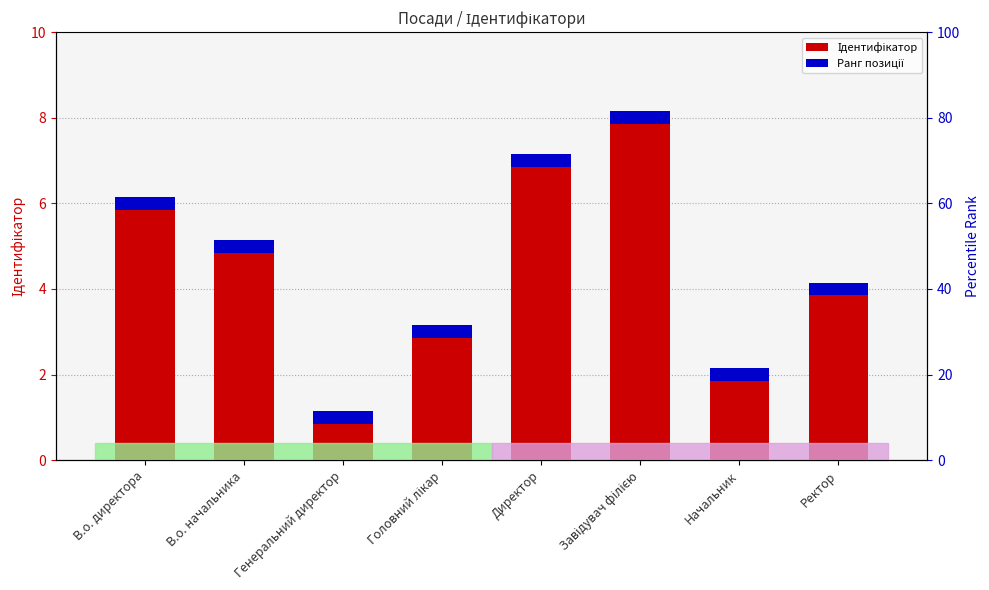

Reading left to right, transcribe all the data shown in this chart.

В.о. директора=6	В.о. начальника=5	Генеральний директор=1	Головний лікар=3	Директор=7	Завідувач філією=8	Начальник=2	Ректор=4